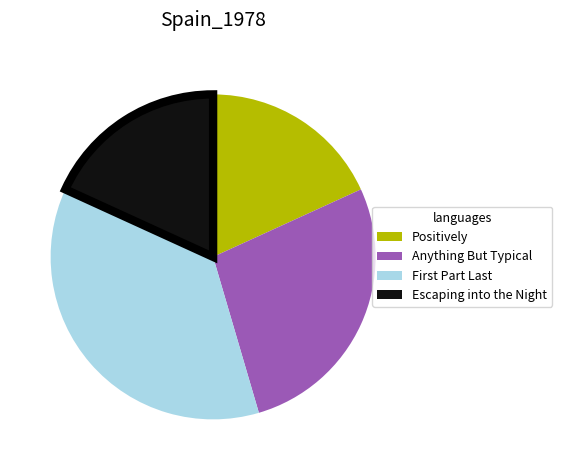

Does Escaping into the Night represent more than half of the total?

No